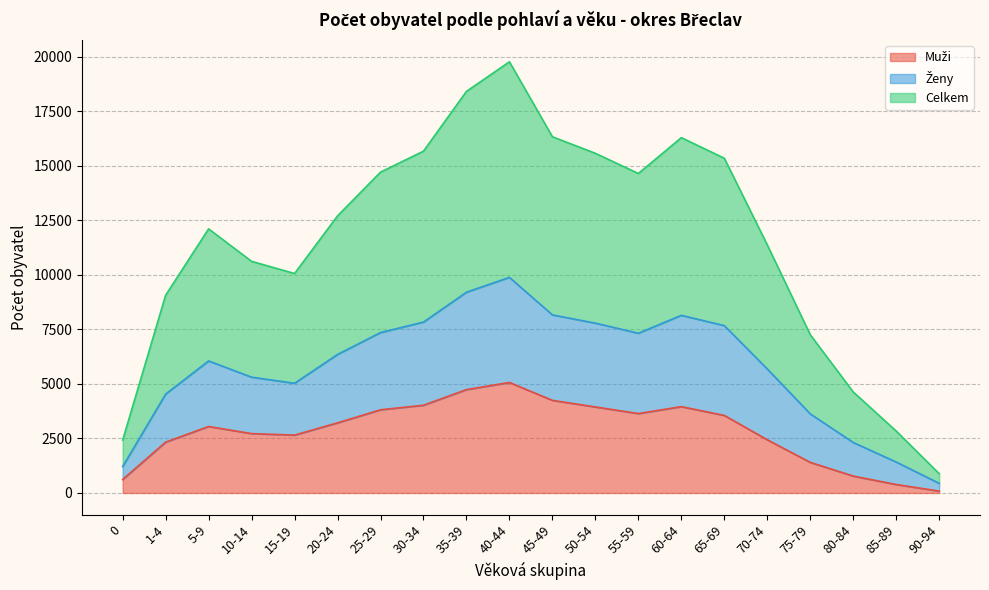

True or false: Ženy and Muži intersect in this chart.

False